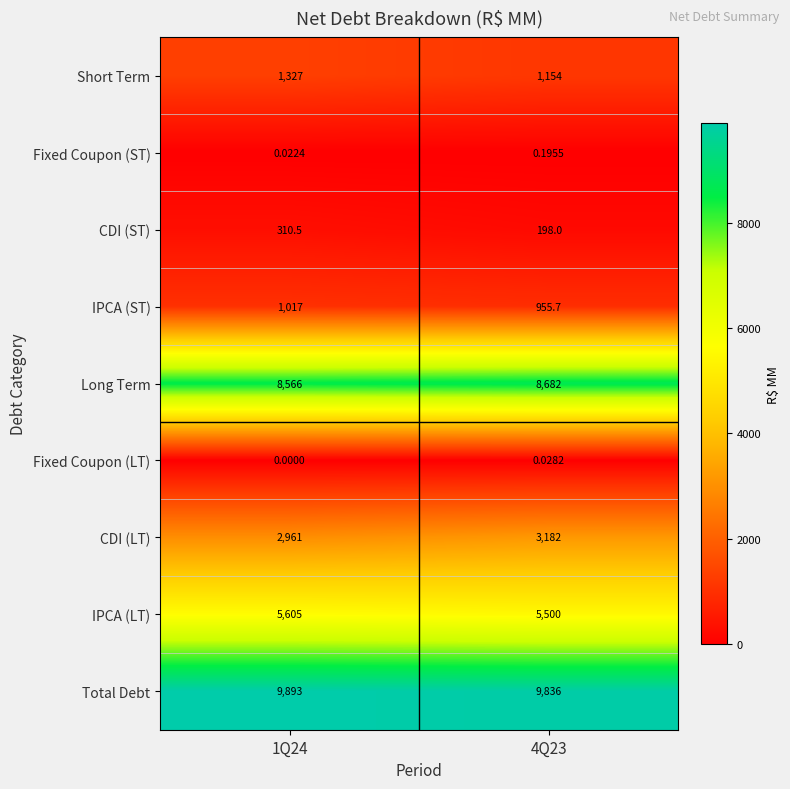

List the series in order of their peak value, lowest first.

Fixed Coupon (LT), Fixed Coupon (ST), CDI (ST), IPCA (ST), Short Term, CDI (LT), IPCA (LT), Long Term, Total Debt